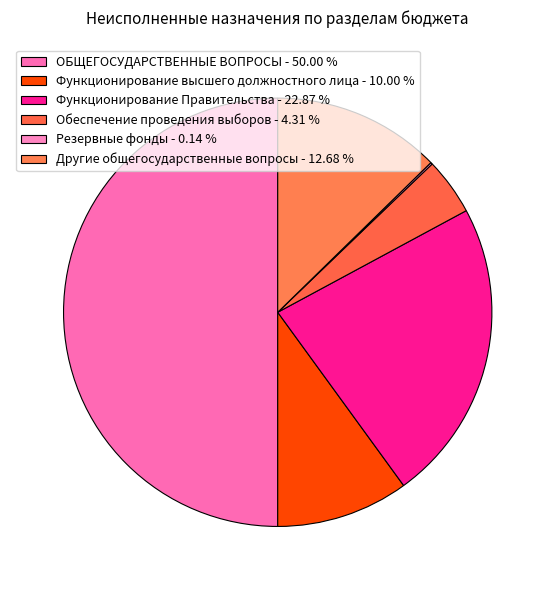

Combined, do ОБЩЕГОСУДАРСТВЕННЫЕ ВОПРОСЫ and Функционирование высшего должностного лица account for over 50%?

Yes